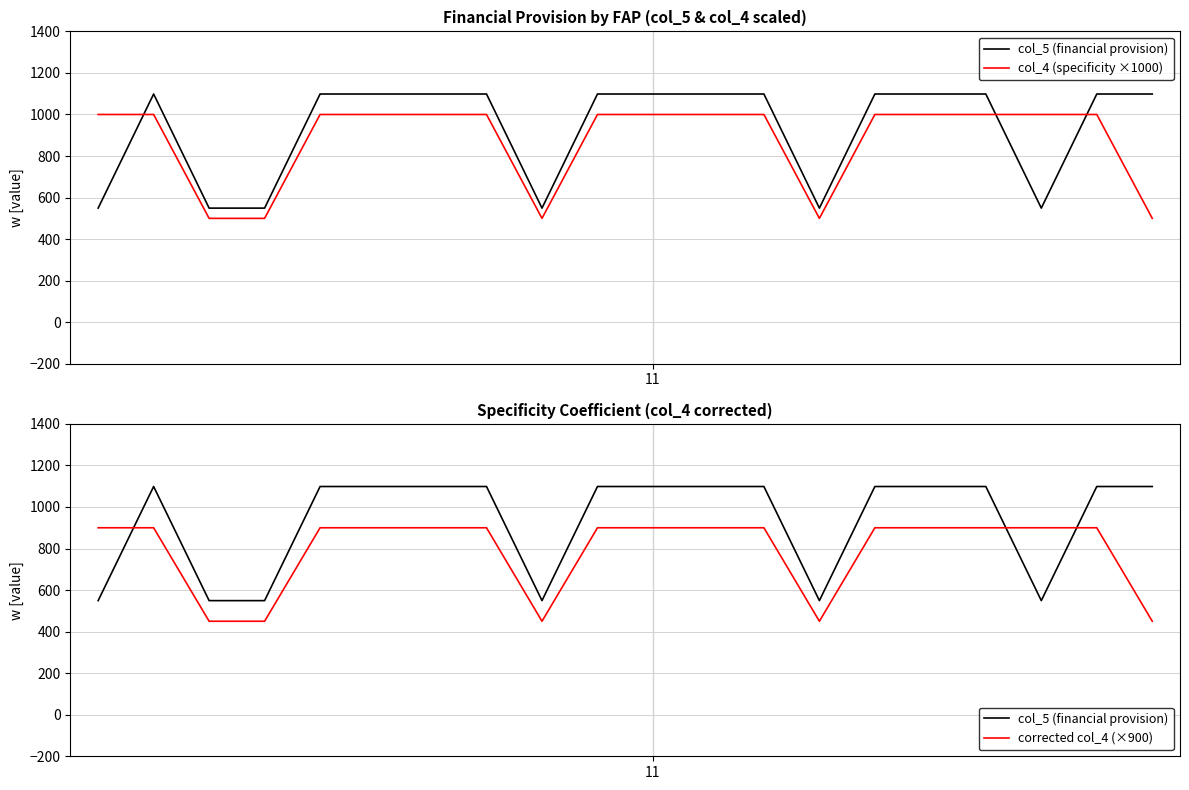

Which has a higher value, 4 or 2?

4